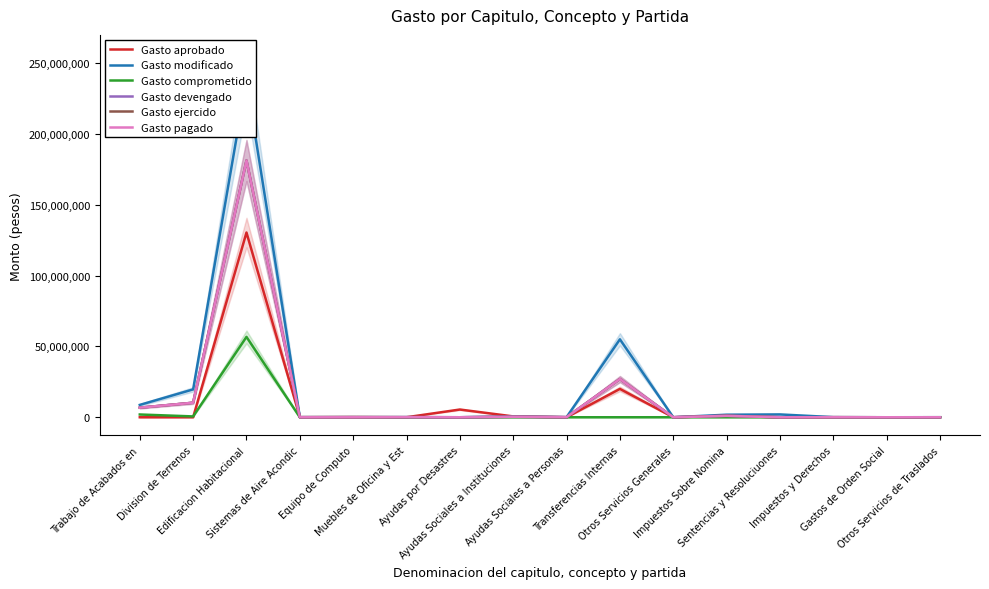

What is the label of the 11th point from the right?

Muebles de Oficina y Est